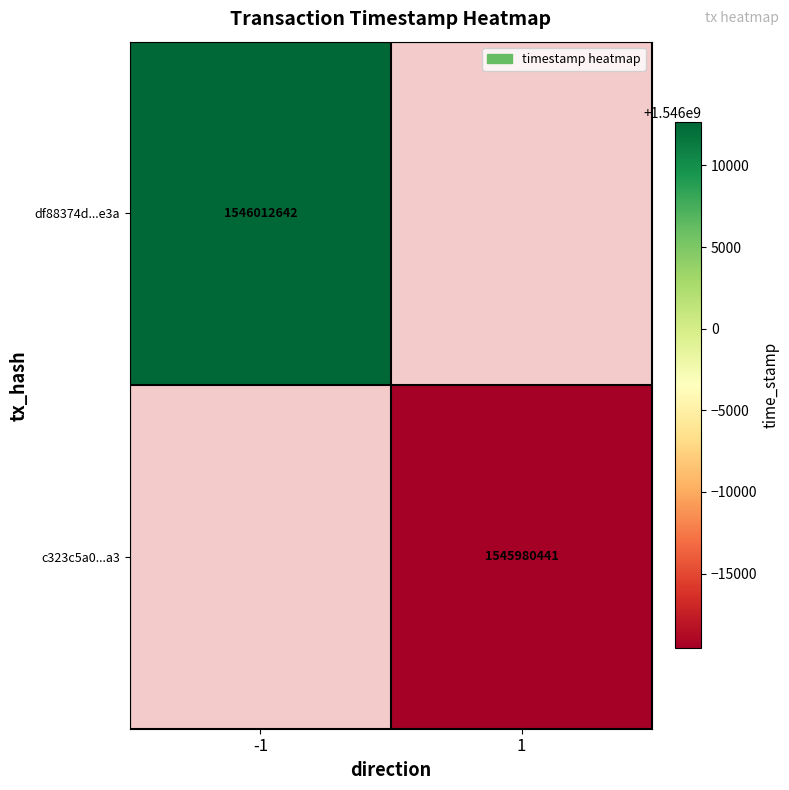

Which category has the highest value across all series?

-1